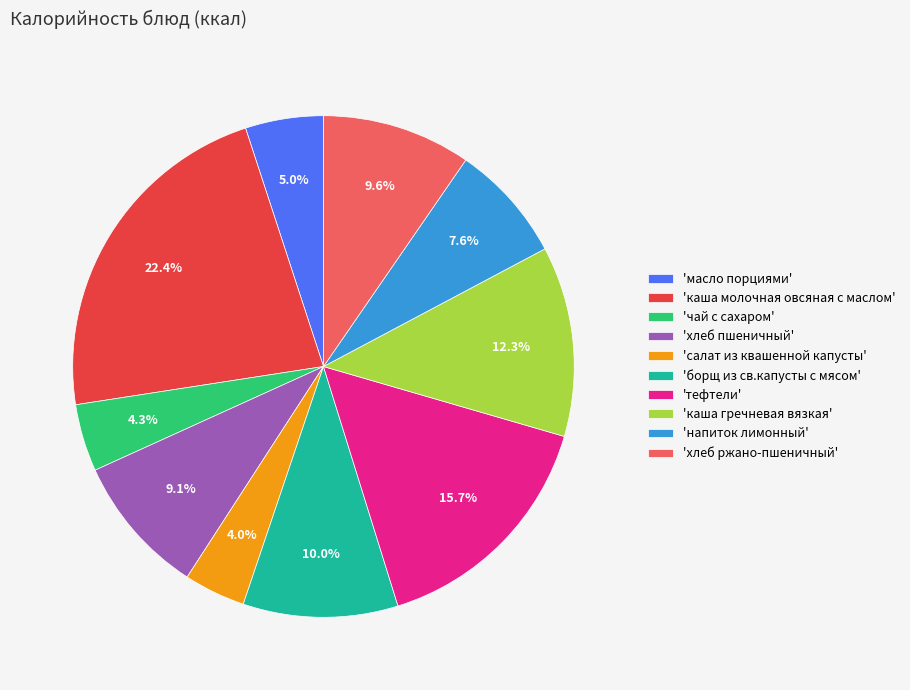

How many slices are in this pie chart?

10